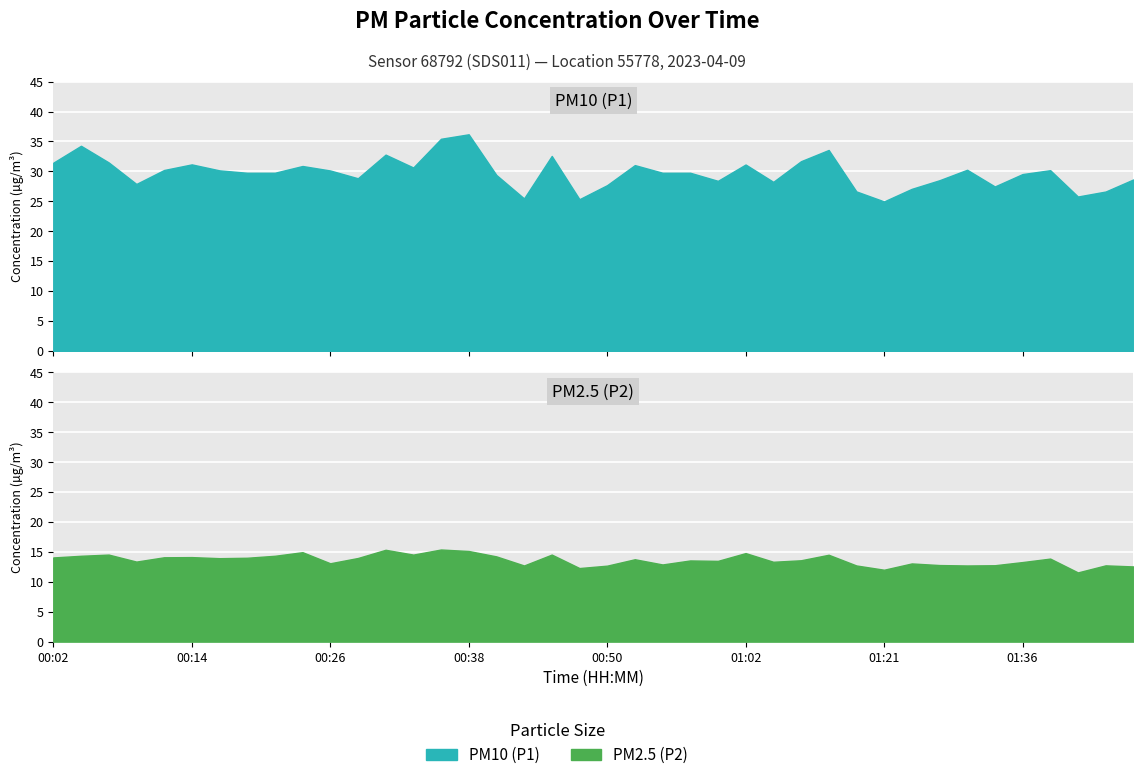

What is the sum of all P2 values?

546.1